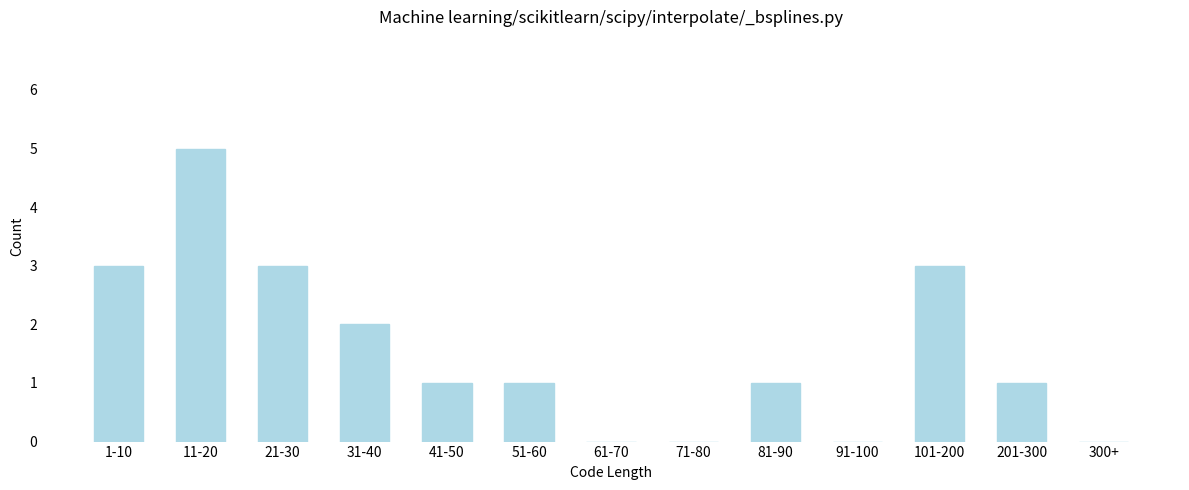

Reading left to right, what are all the values shown in this chart?

1-10=3	11-20=5	21-30=3	31-40=2	41-50=1	51-60=1	61-70=0	71-80=0	81-90=1	91-100=0	101-200=3	201-300=1	300+=0